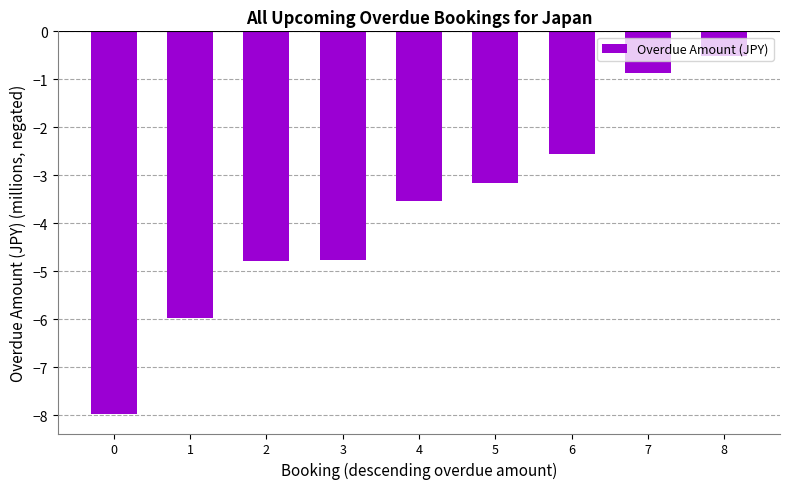

What is the smallest value displayed?

-8.0